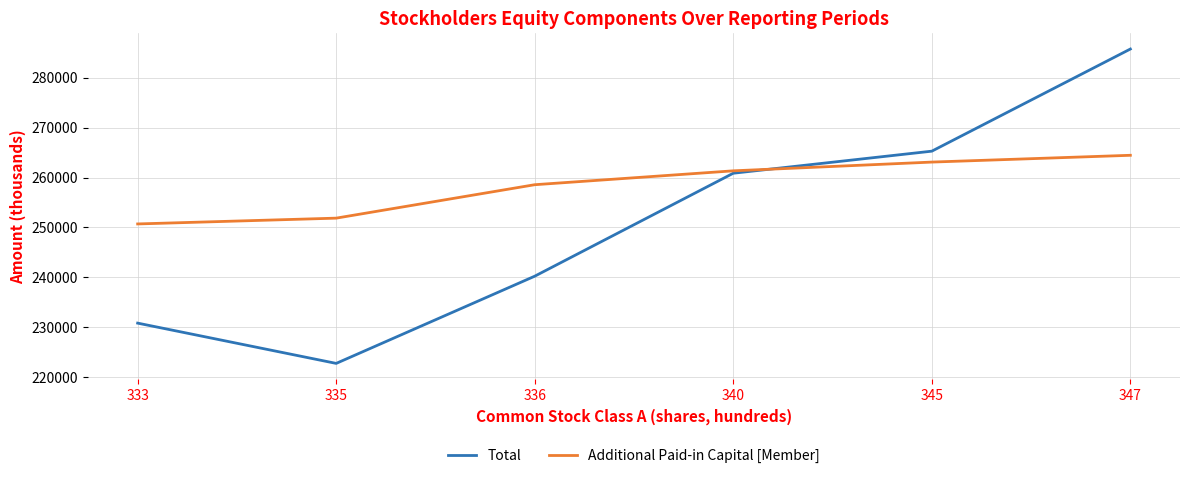

Reading left to right, transcribe all the data shown in this chart.

Total: 333=230836	335=222769	336=240237	340=260857	345=265275	347=285733
Additional Paid-in Capital [Member]: 333=250700	335=251862	336=258557	340=261338	345=263090	347=264450